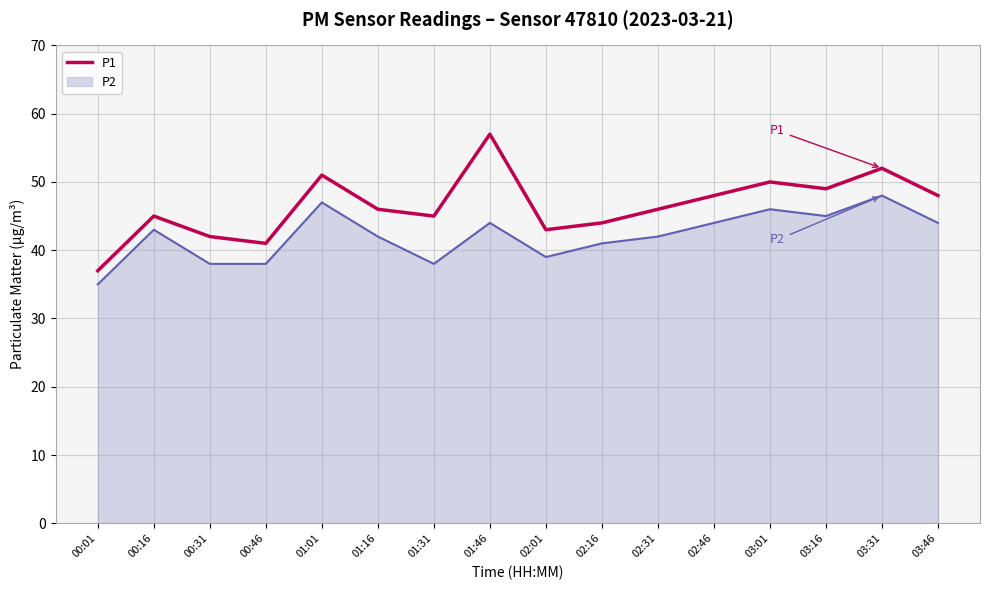

The value of P1 at 02:46 is 48. True or false?

True